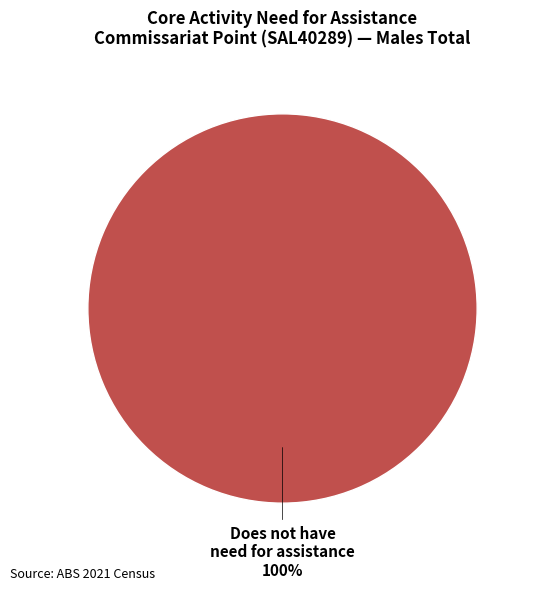

Does any single category account for the majority?

Yes